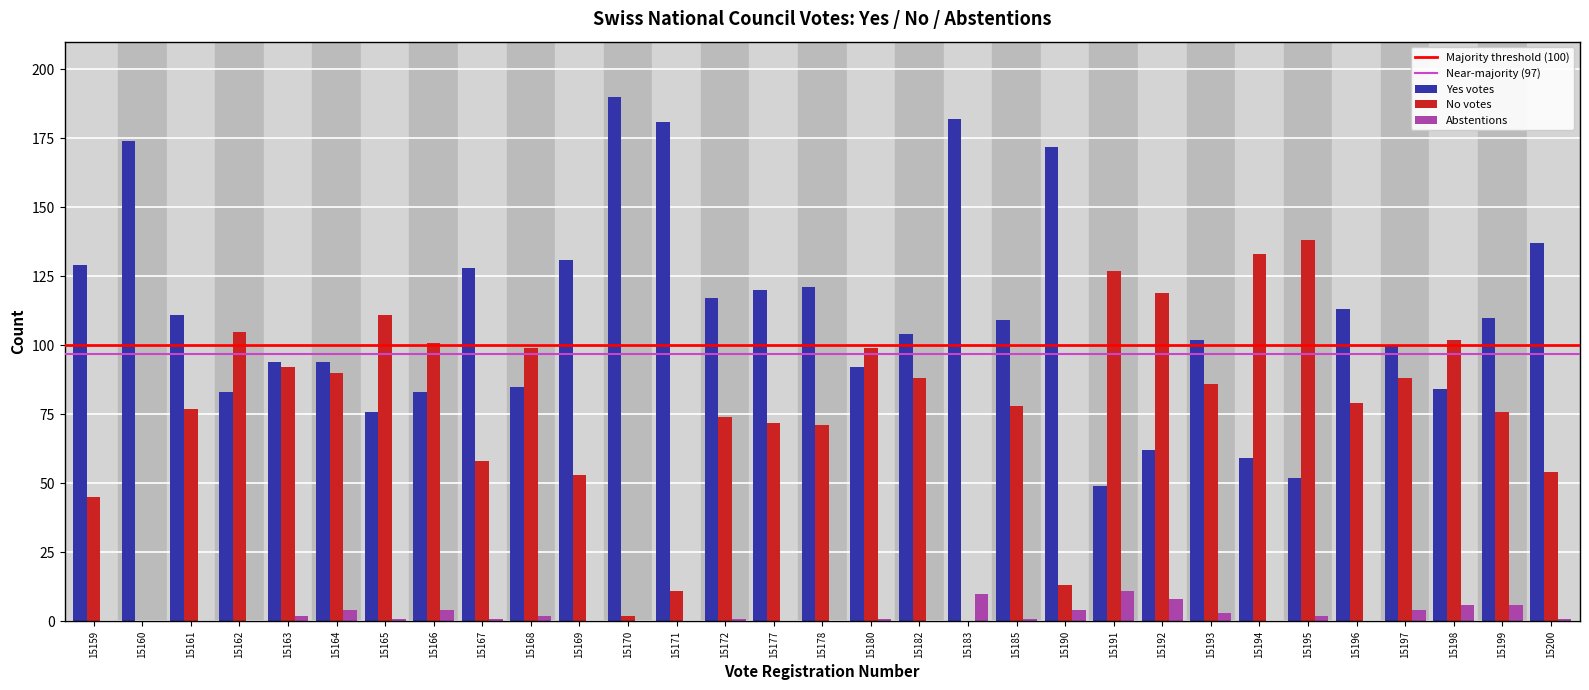

The No votes series shows 36 at 15191. True or false?

False